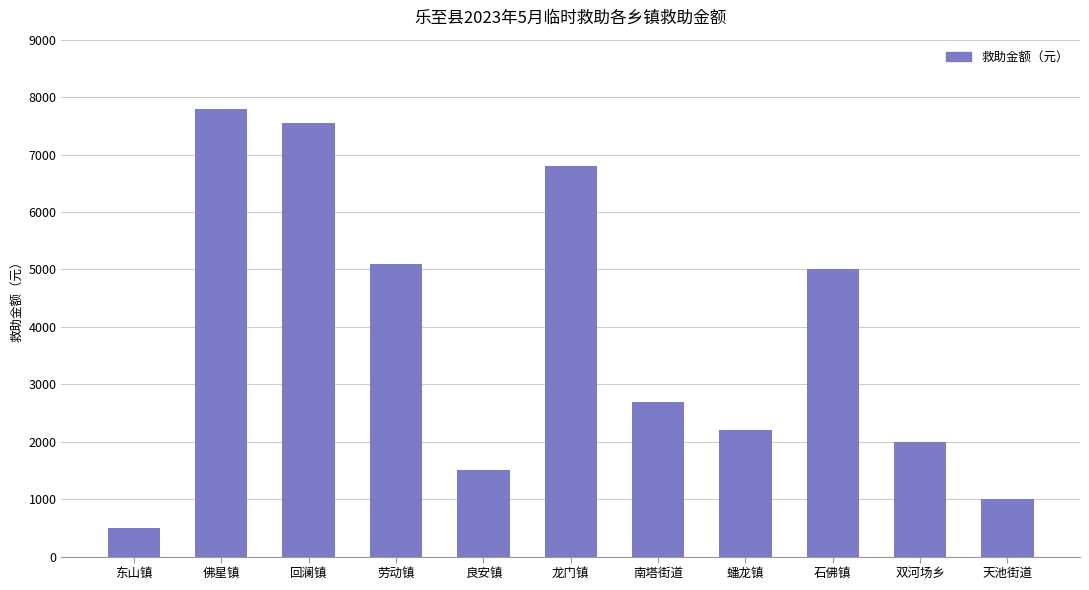

The chart shows a value of 7800 at 佛星镇. True or false?

True